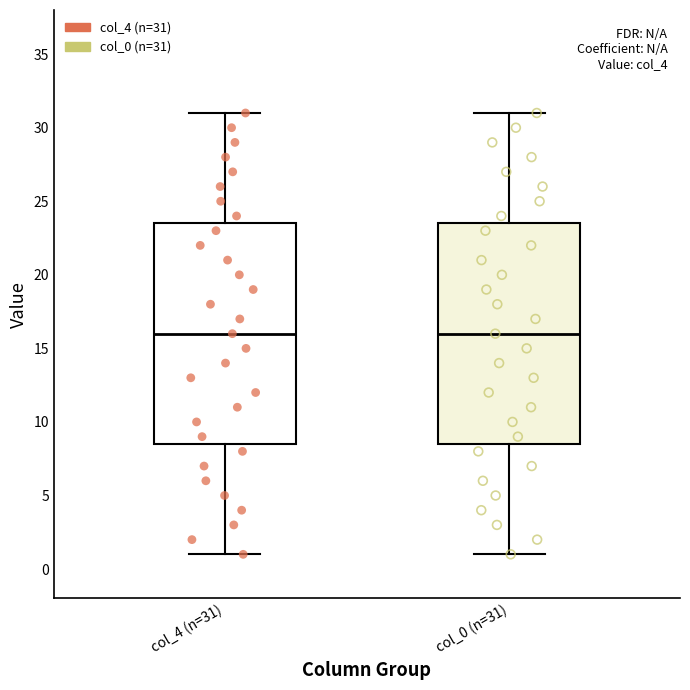

Where is the lower edge of the box for col_4 (n=31) on the y-axis? The values are not printed on the chart, so give them approximately, as read against the axis.

8.5